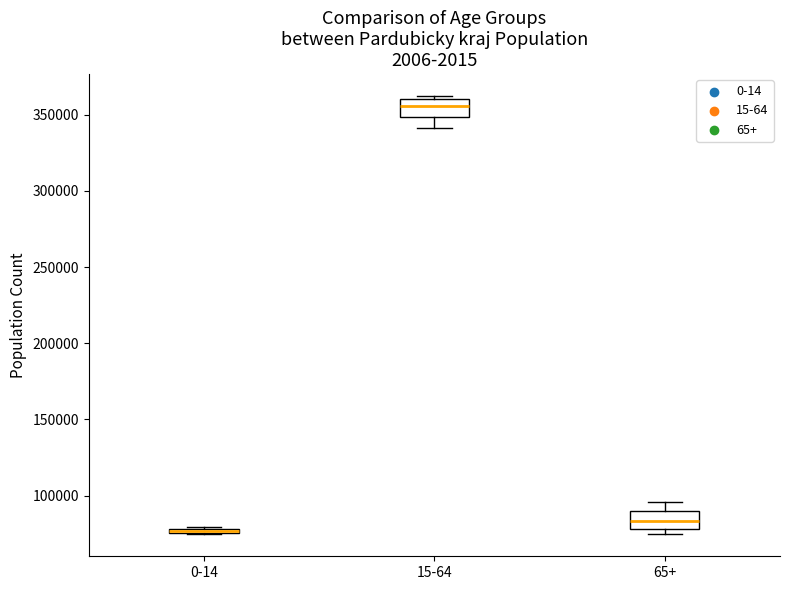

Where is the lower edge of the box for 0-14 on the y-axis? The values are not printed on the chart, so give them approximately, as read against the axis.

75000